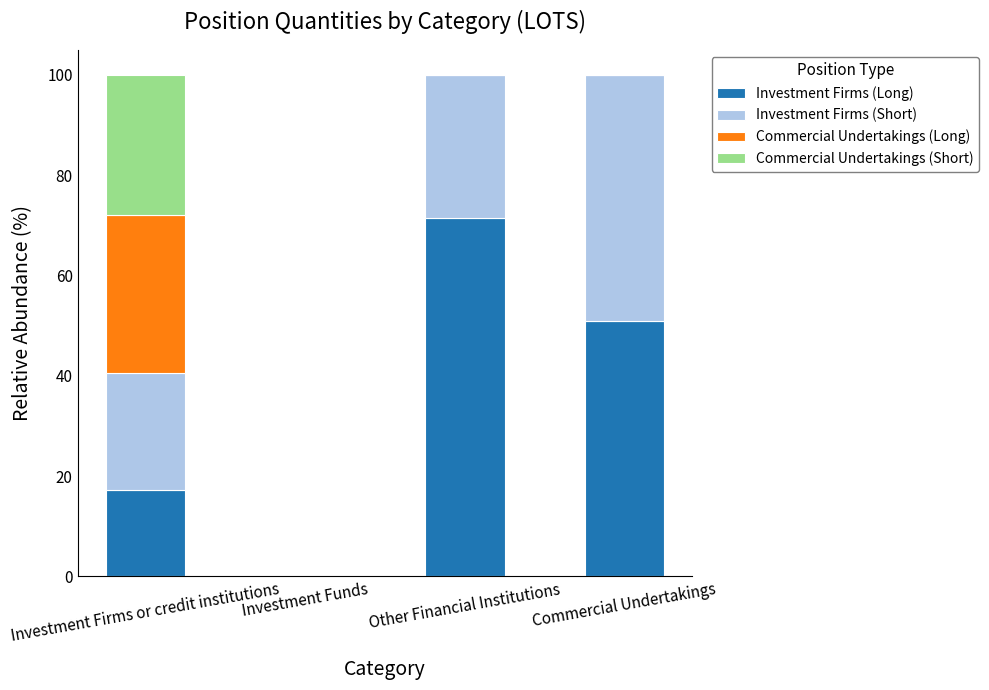

What are all the series names shown in the legend?

Investment Firms (Long), Investment Firms (Short), Commercial Undertakings (Long), Commercial Undertakings (Short)